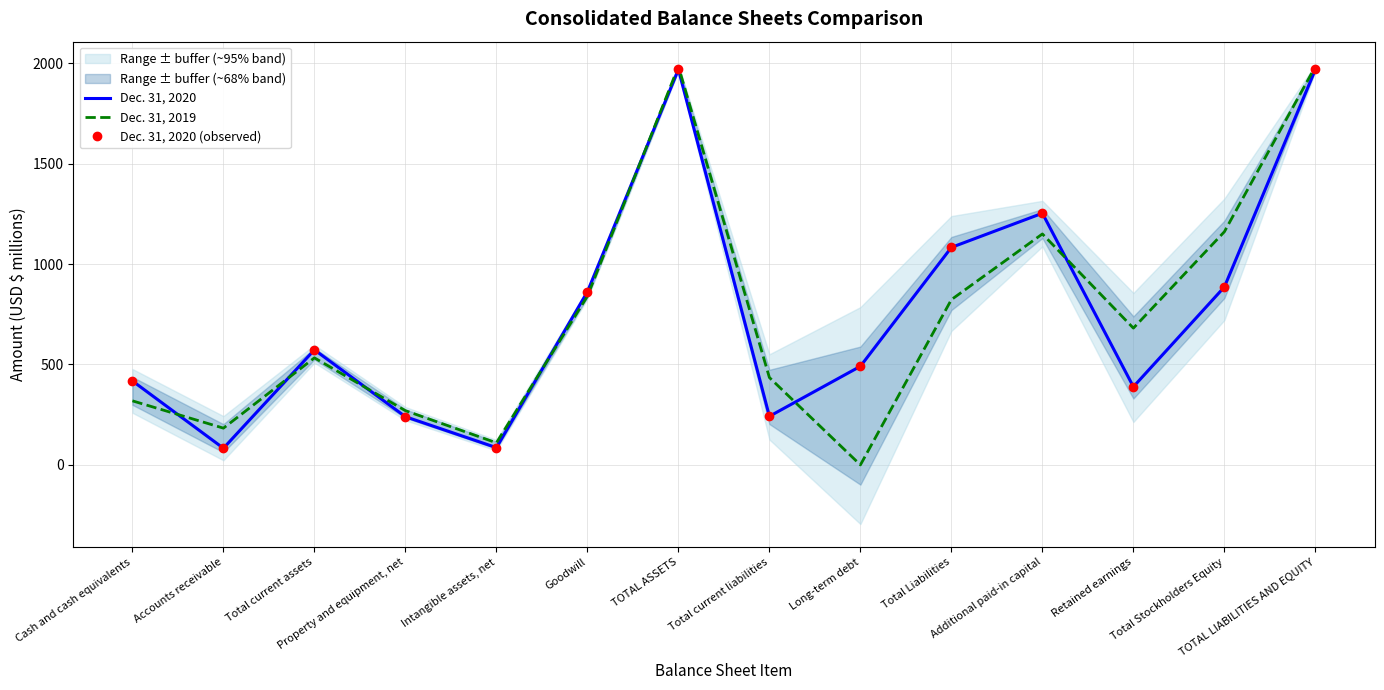

Is this an area chart (filled region under the line)?

No